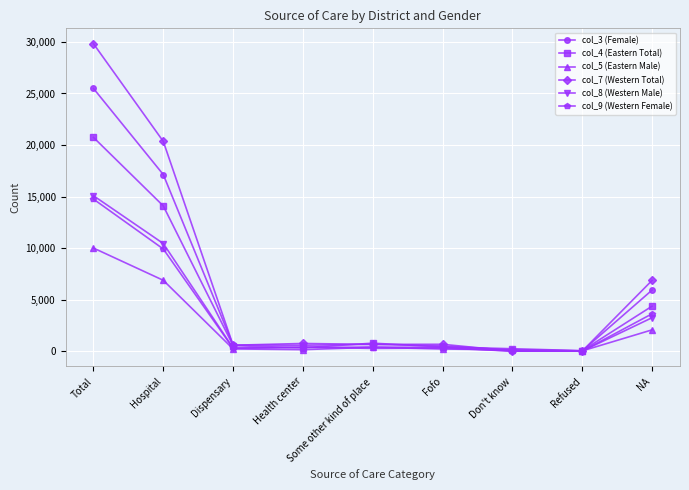

Which category has the highest value in the col_8 (Western Male) series?

Total